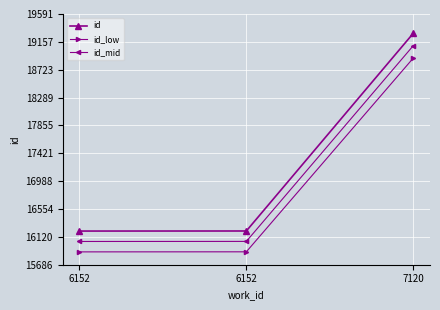

Is the value of id_mid at 6152 greater than the value of id_low at 7120?

No